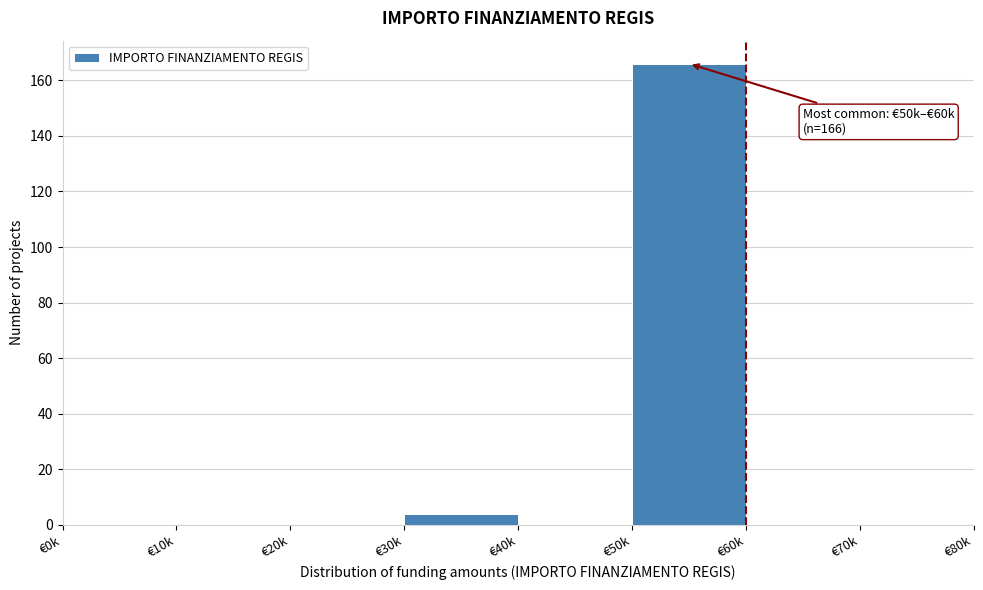

Reading right to left, extract all data points from this chart.

€70k=0	€60k=0	€50k=166	€40k=0	€30k=4	€20k=0	€10k=0	€0k=0